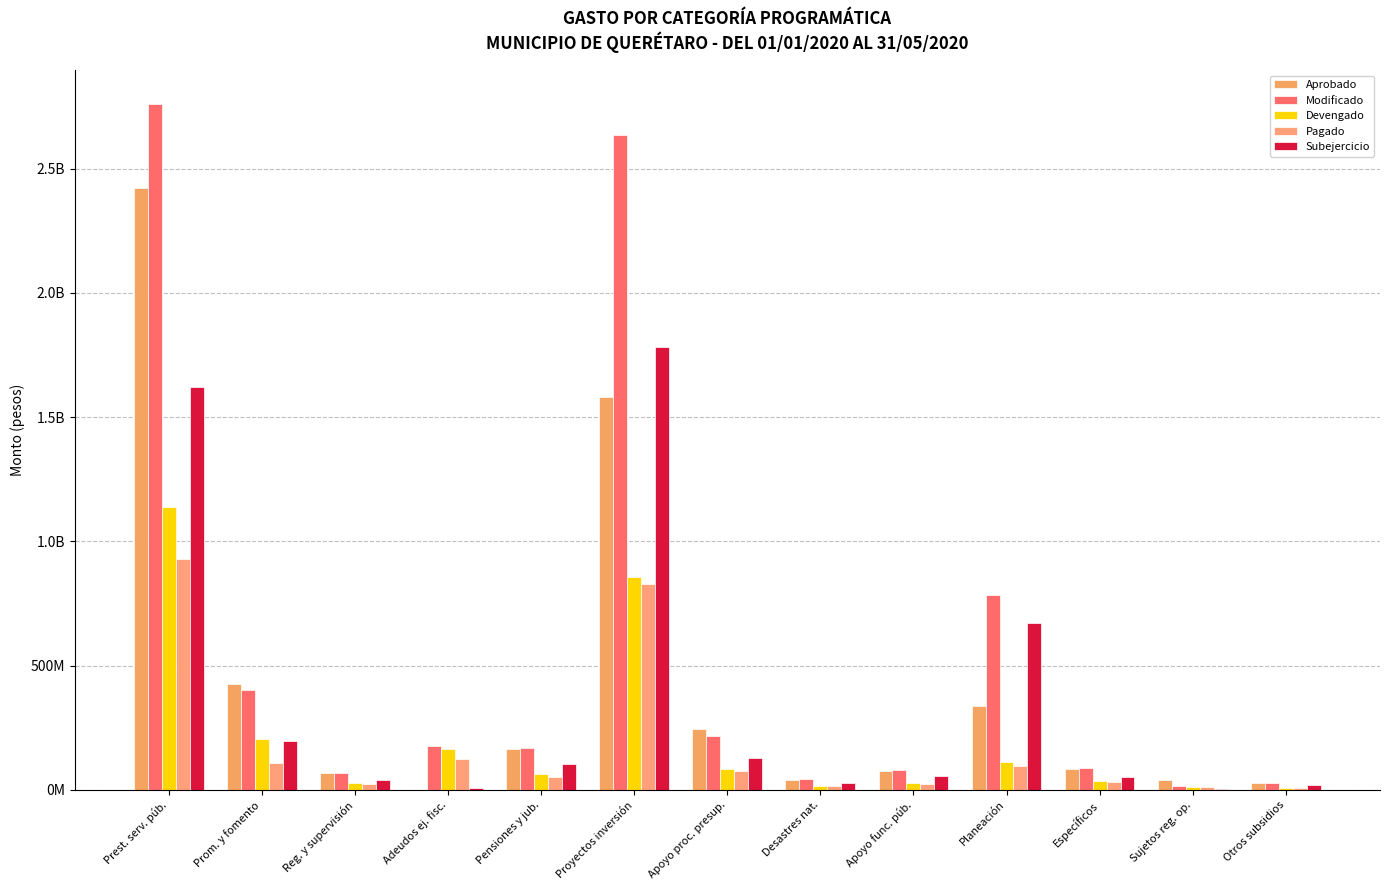

Is the value of Aprobado at Planeación greater than the value of Pagado at Específicos?

Yes